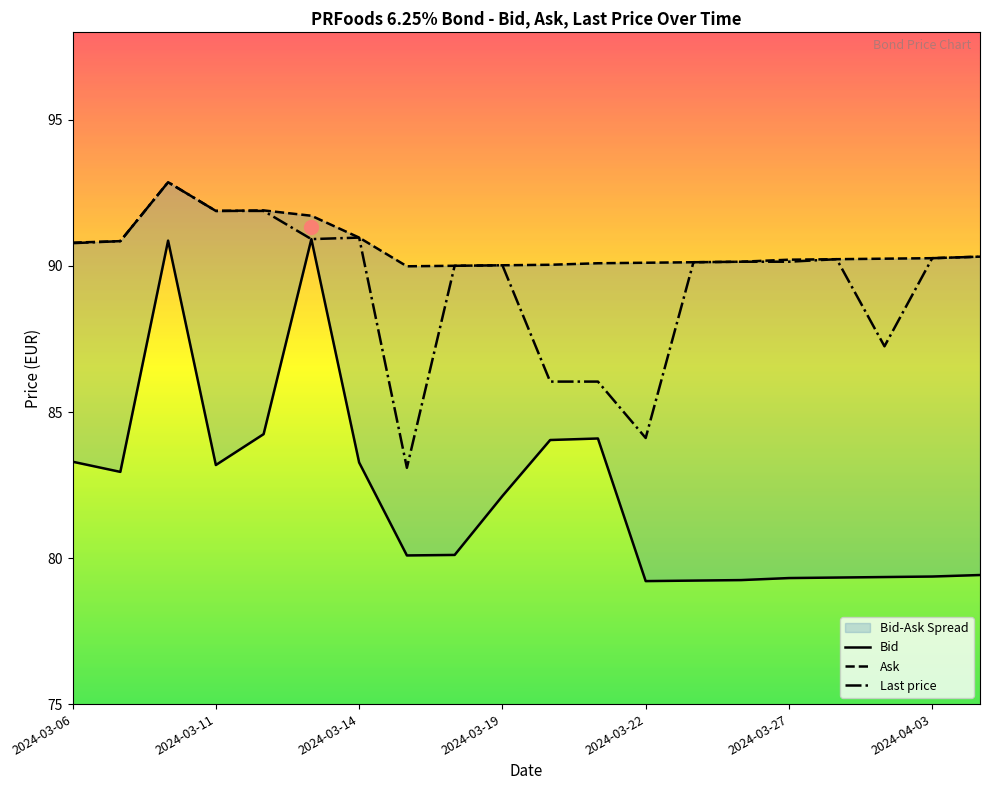

Is it true that Bid equals 79.3 at 17?

True